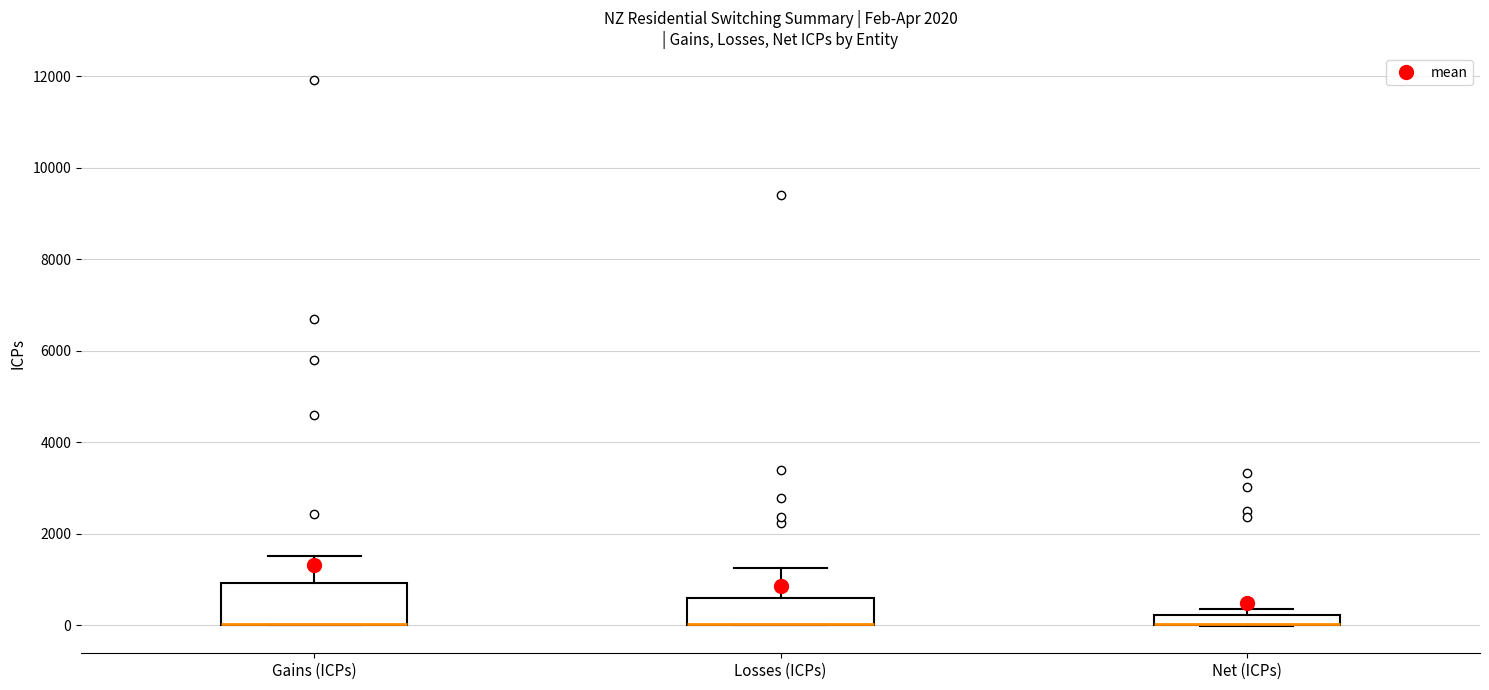

Which box is the tallest, from its lower edge to its upper edge?

Gains (ICPs)